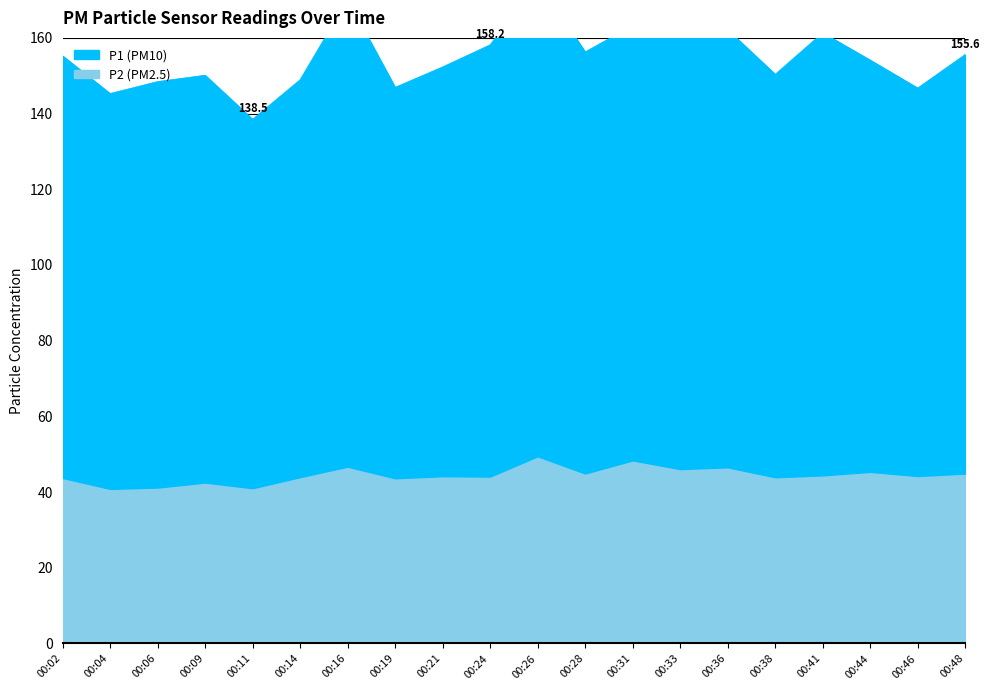

Is the value of P1 at 00:31 greater than the value of P2 at 00:24?

Yes